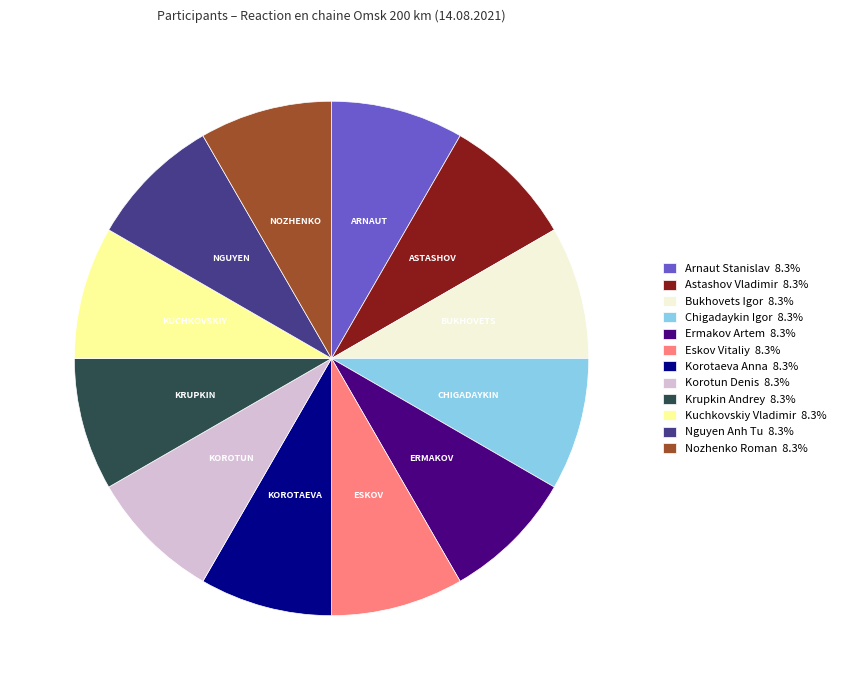

Do Ermakov Artem 8.3% and Chigadaykin Igor 8.3% together represent more than half of the pie?

No